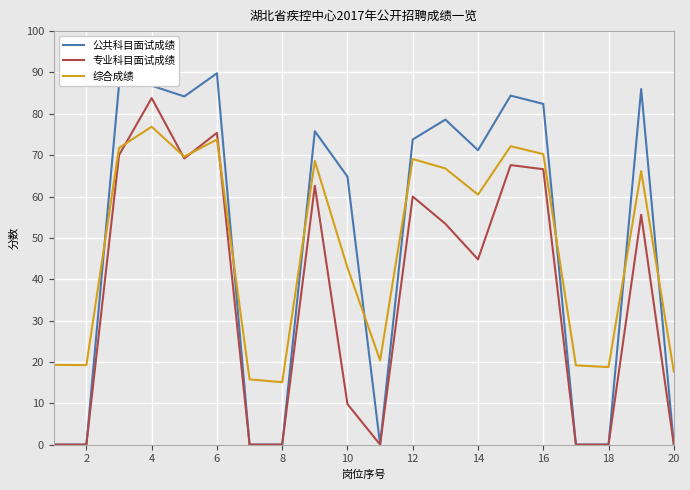

Which series has the widest spread of values?

公共科目面试成绩